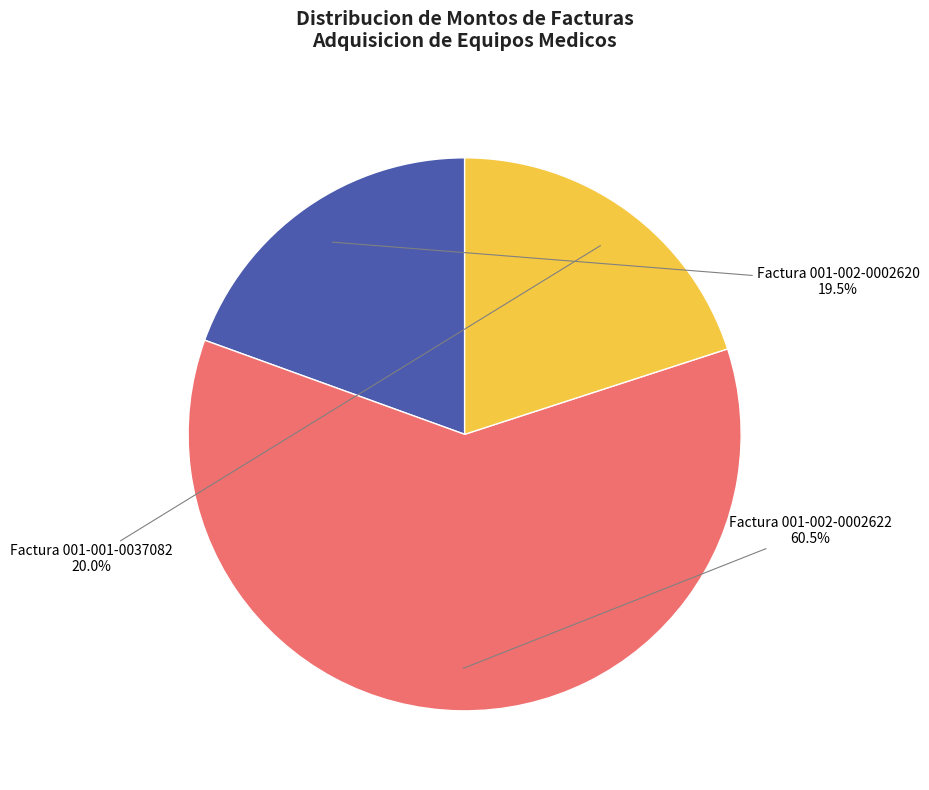

Does Factura 001-002-0002622 account for over 50% of the chart?

Yes